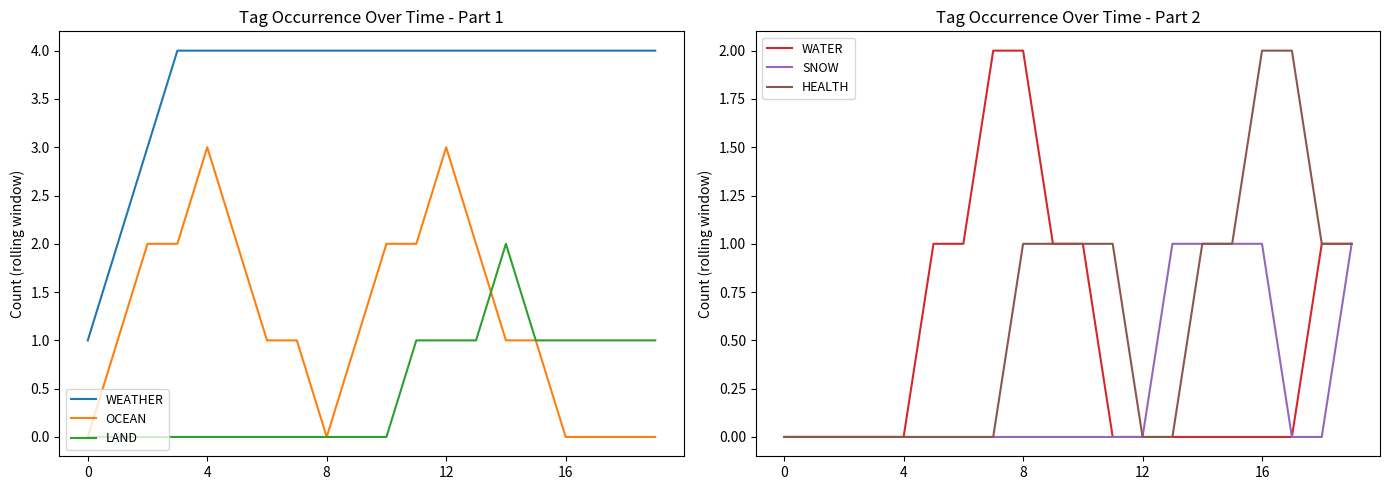

True or false: WEATHER has a value of 4 at 16.

True